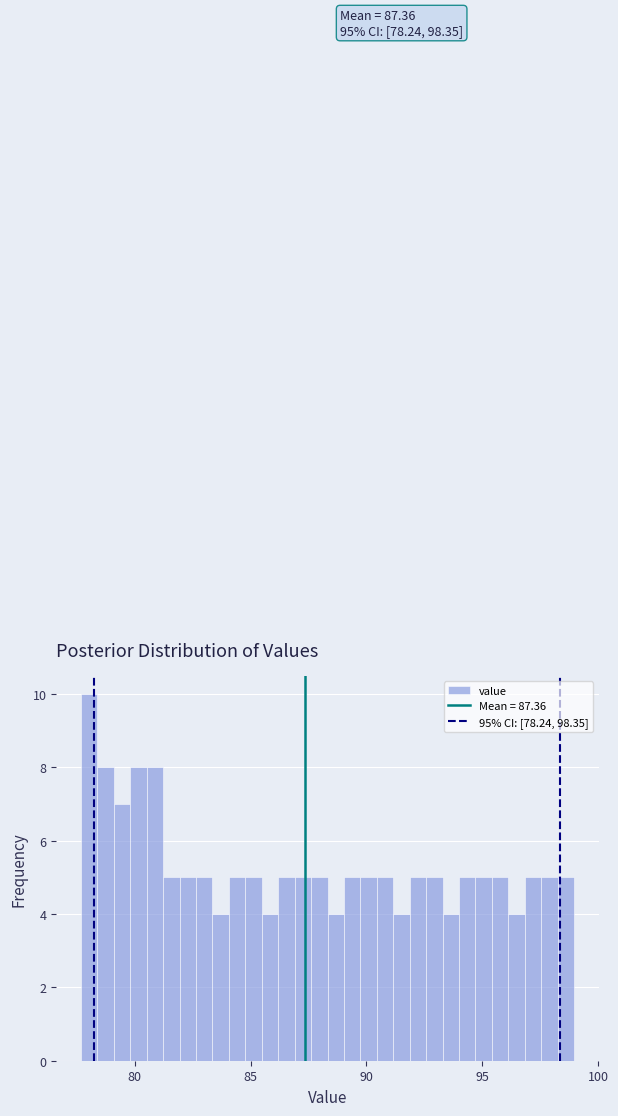

Read against the x-axis, roughly where is the centre of the tallest bar?

78.0